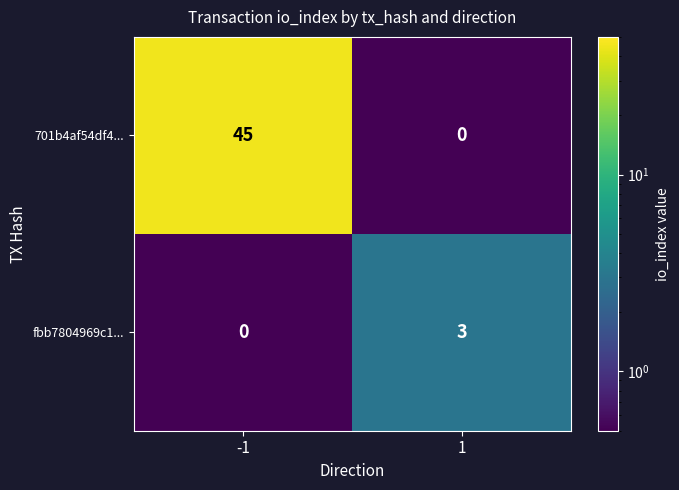

What is the sum of the fbb7804969c1... values at 1 and -1?

3